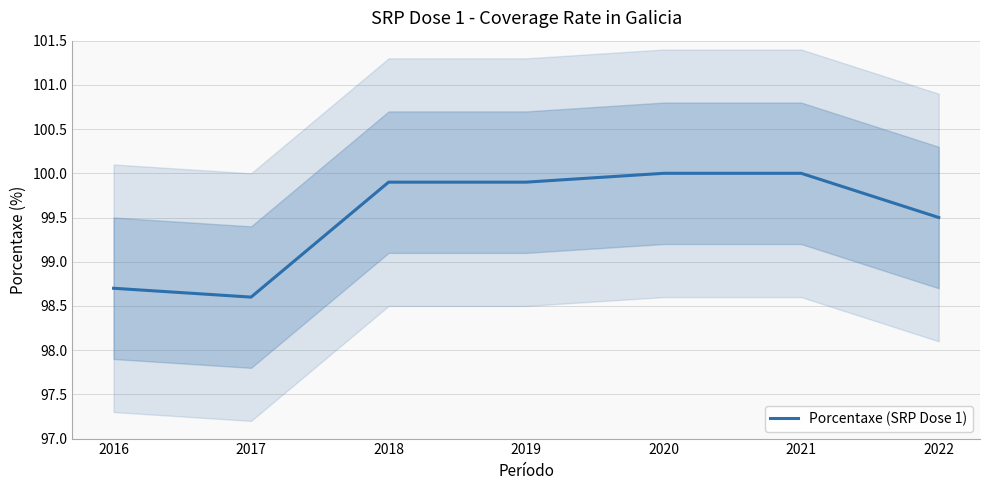

List the labels in order of value, largest first.

2020, 2021, 2018, 2019, 2022, 2016, 2017